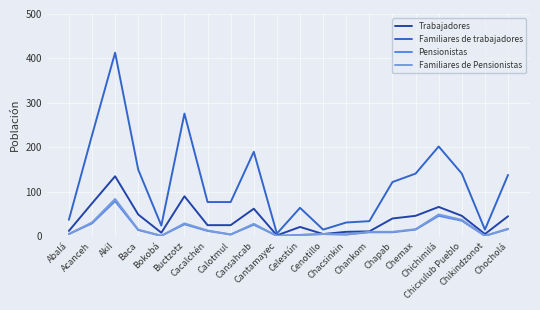

Which category has the highest value in the Trabajadores series?

Akil